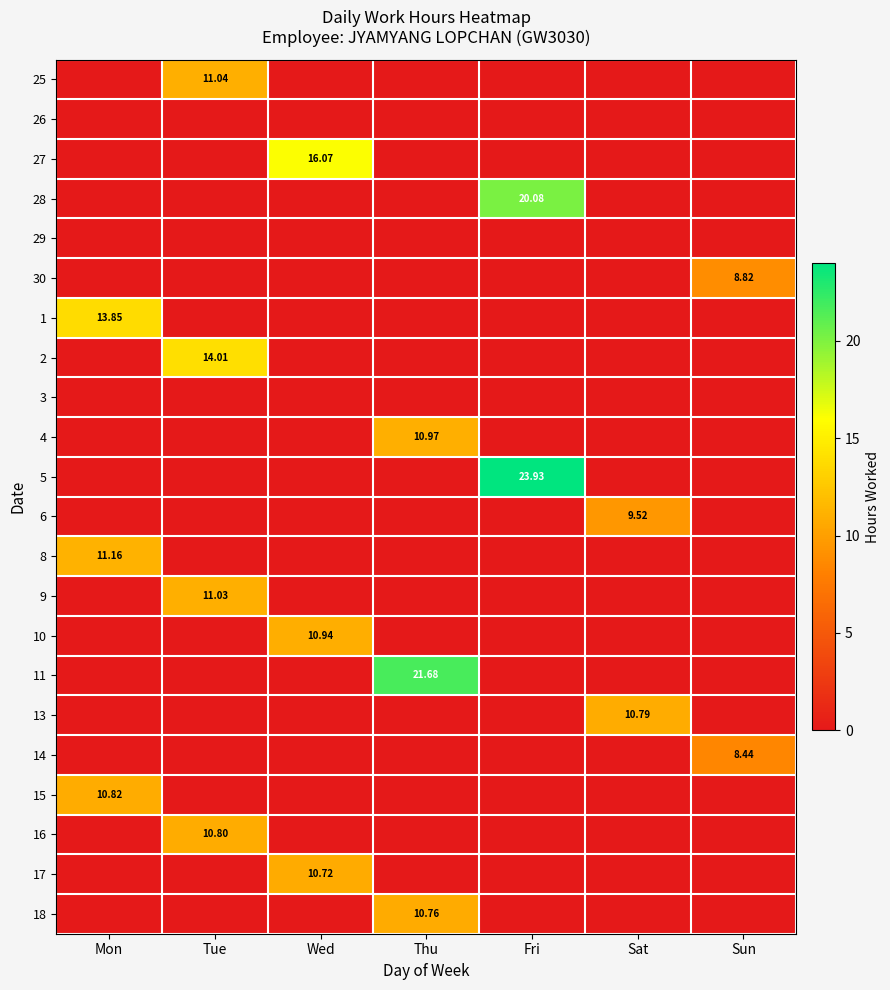

At Mon, list the series in order from largest to smallest.

1, 8, 15, 25, 26, 27, 28, 29, 30, 2, 3, 4, 5, 6, 9, 10, 11, 13, 14, 16, 17, 18